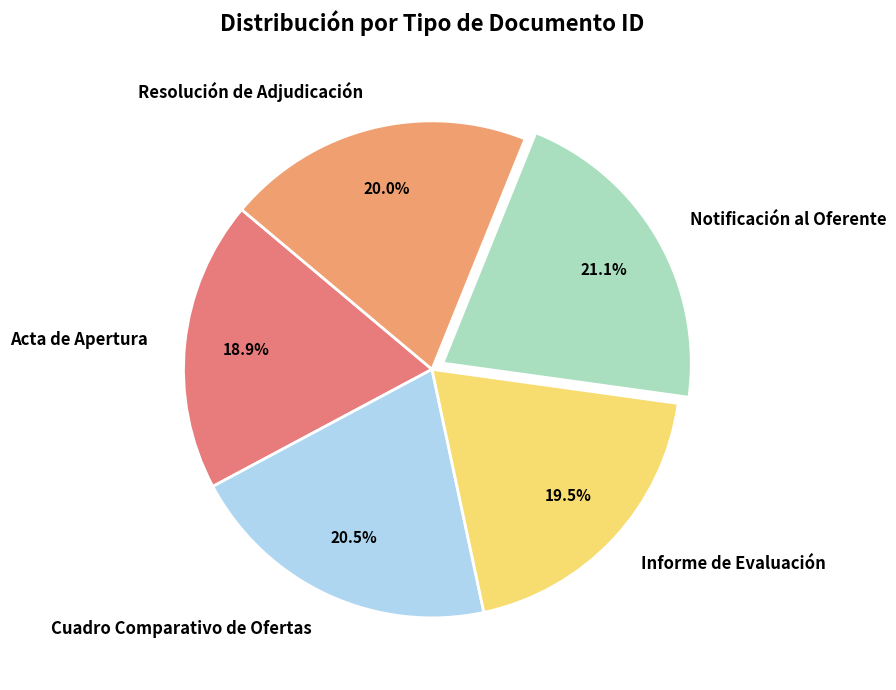

Which slice is the smallest?

Acta de Apertura